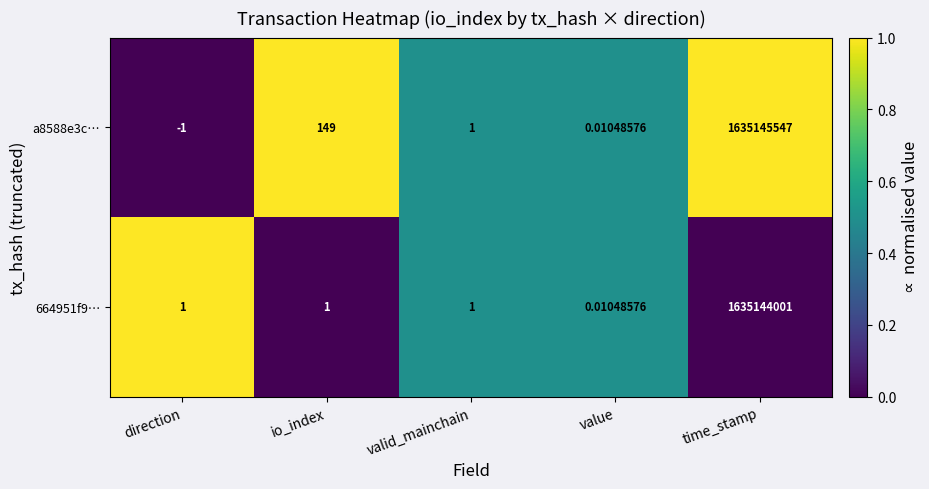

Which label corresponds to the smallest value in the chart?

direction